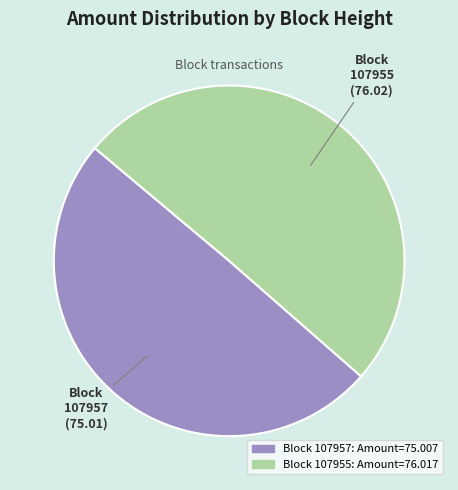

Is there any slice that represents more than half of the pie?

Yes